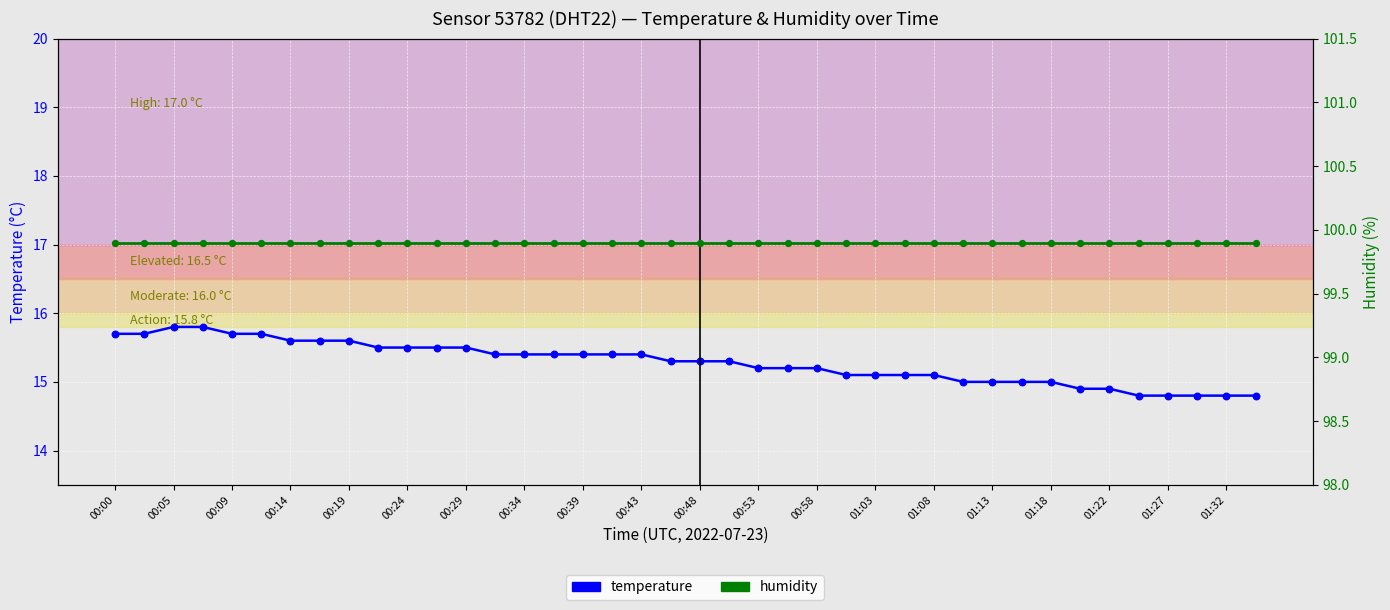

Which series has the largest total across all categories?

humidity